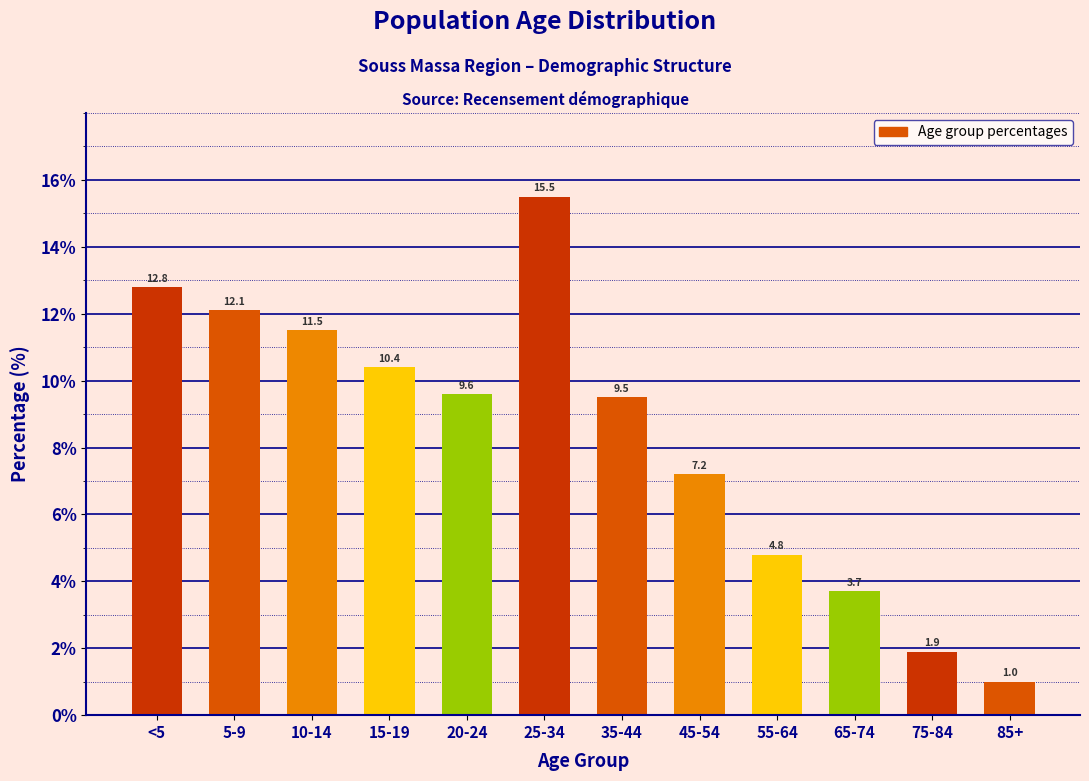

Reading left to right, extract all data points from this chart.

12.8	12.1	11.5	10.4	9.6	15.5	9.5	7.2	4.8	3.7	1.9	1.0